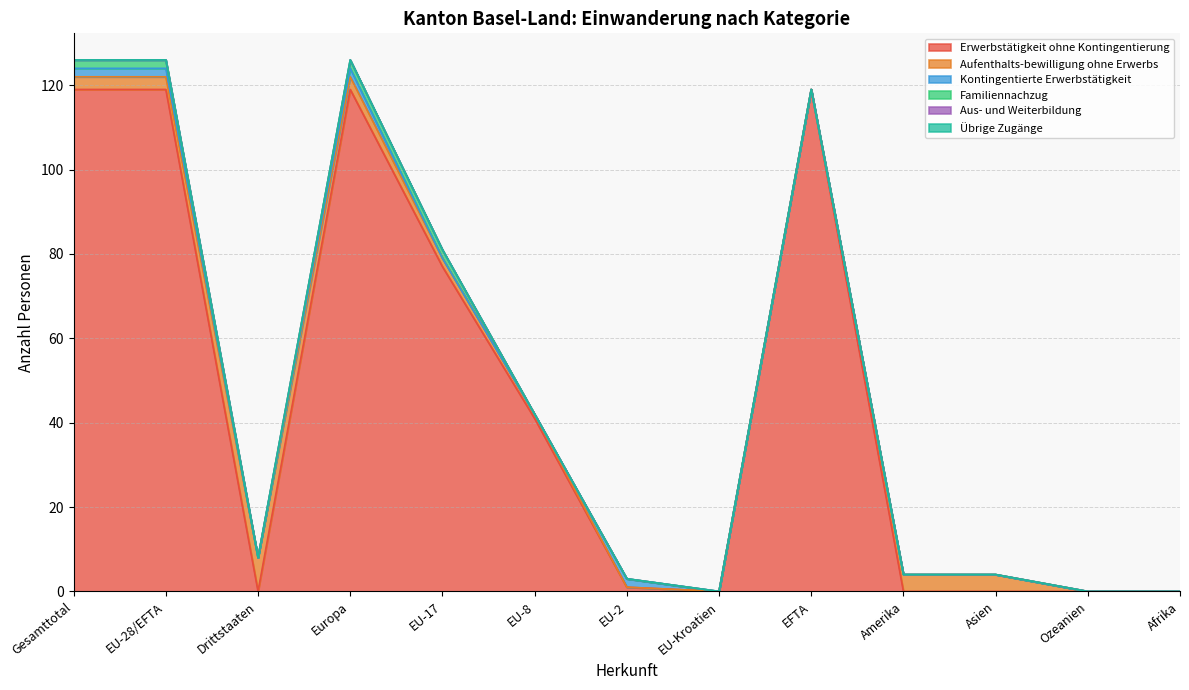

Which series has the largest range (max minus min)?

Erwerbstätigkeit ohne Kontingentierung